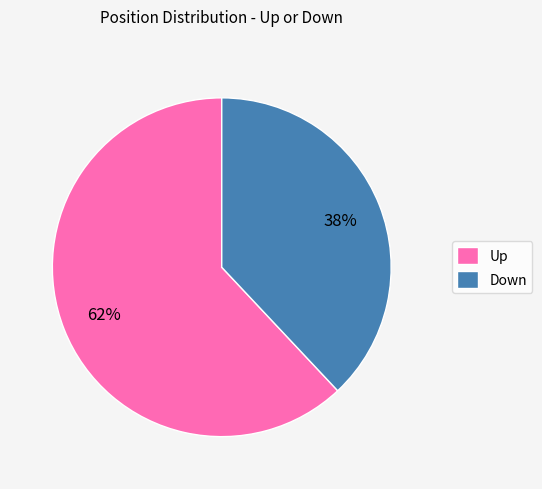

What is the smallest slice in the pie chart?

Down